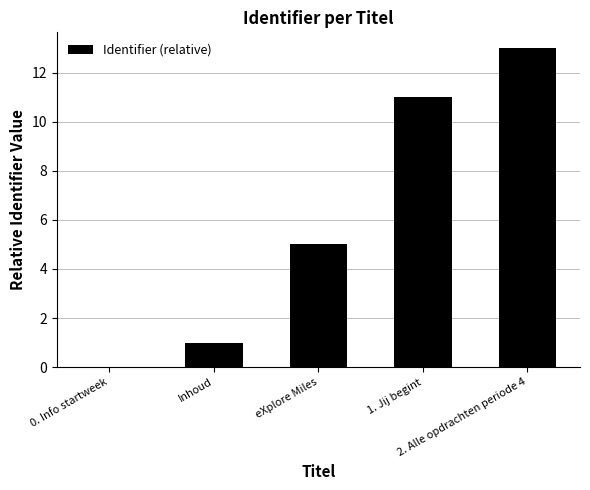

At which label is the value closest to 6?

eXplore Miles